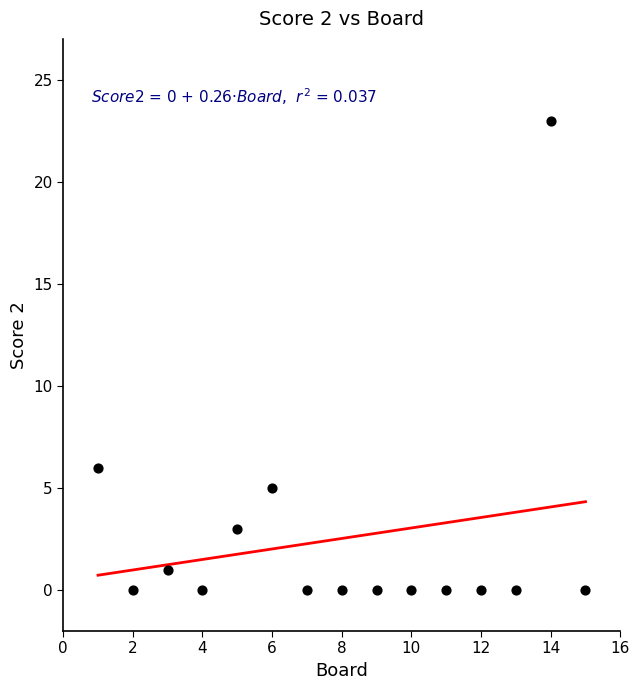

What Y value in the scatter plot is closest to 11?

6